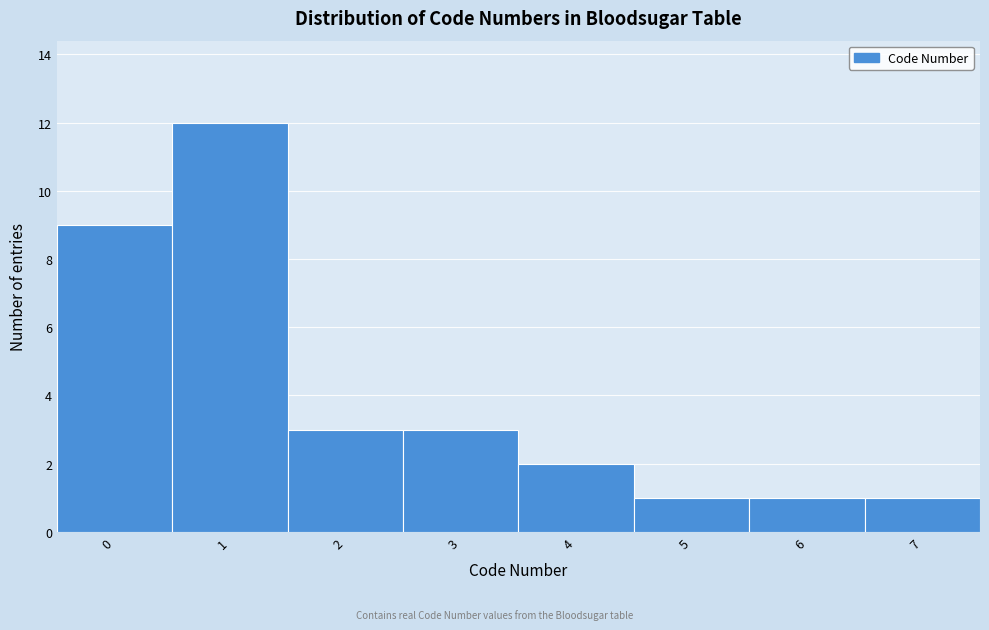

Reading left to right, transcribe this chart: for each bar, give the range it covers on the x-axis and its height. The values are not printed on the chart, so give them approximately, as read against the axis.

-0.5 to 0.5: 9
0.5 to 1.5: 12
1.5 to 2.5: 3
2.5 to 3.5: 3
3.5 to 4.5: 2
4.5 to 5.5: 1
5.5 to 6.5: 1
6.5 to 7.5: 1